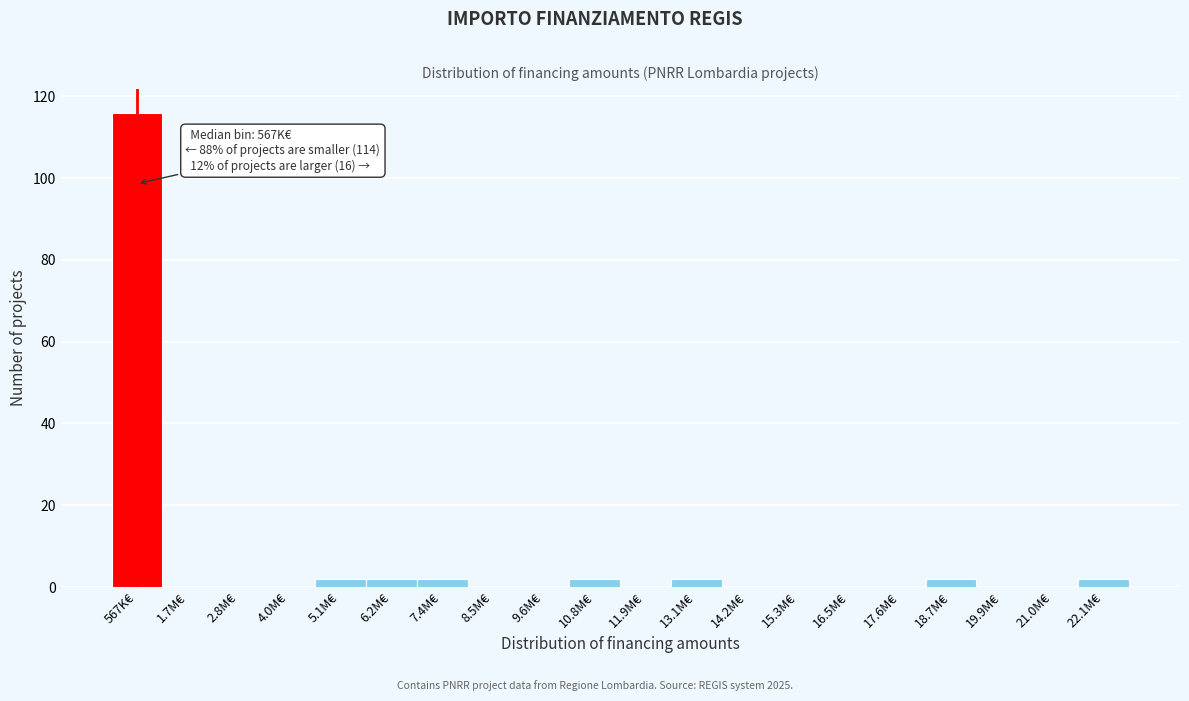

Reading left to right, what are all the values shown in this chart?

567K€=116	1.7M€=0	2.8M€=0	4.0M€=0	5.1M€=2	6.2M€=2	7.4M€=2	8.5M€=0	9.6M€=0	10.8M€=2	11.9M€=0	13.1M€=2	14.2M€=0	15.3M€=0	16.5M€=0	17.6M€=0	18.7M€=2	19.9M€=0	21.0M€=0	22.1M€=2